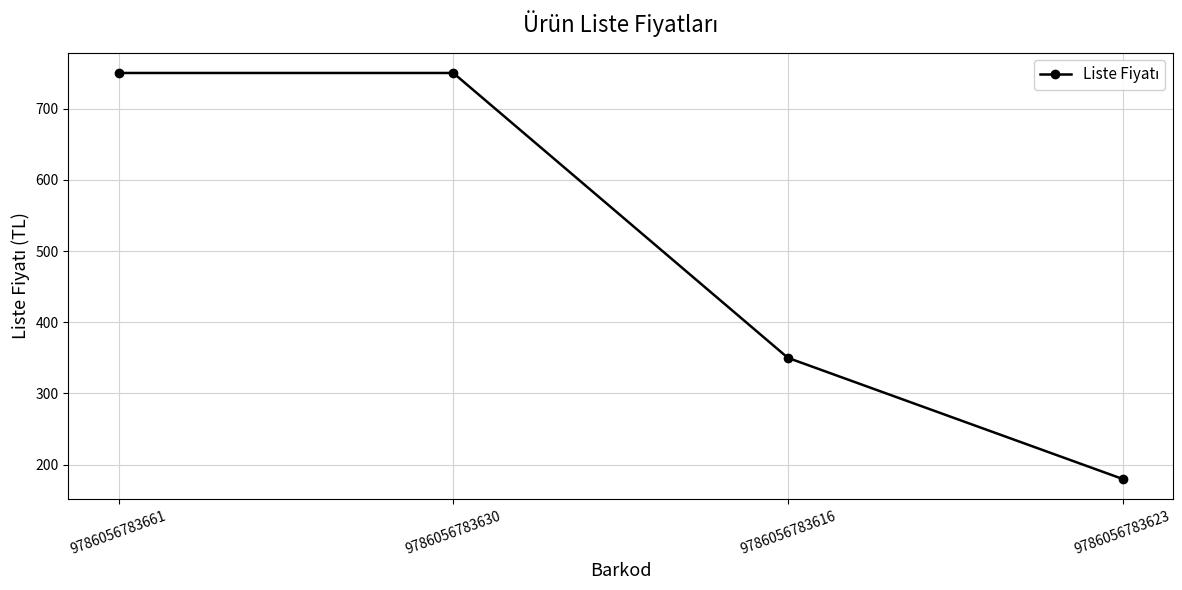

How many values are between 350 and 750?

3